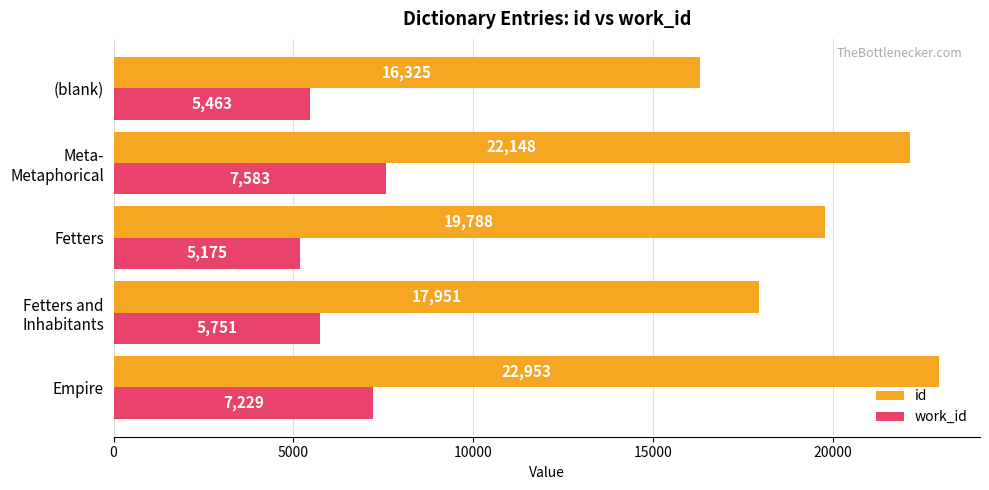

Which series has the largest range (max minus min)?

id